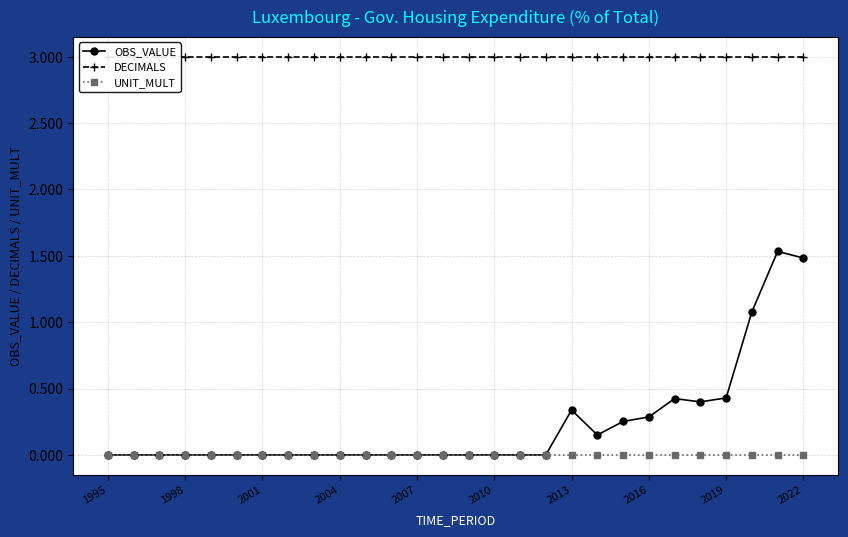

Reading left to right, extract all data points from this chart.

OBS_VALUE: 0.0	0.0	0.0	0.0	0.0	0.0	0.0	0.0	0.0	0.0	0.0	0.0	0.0	0.0	0.0	0.0	0.0	0.0	0.3	0.2	0.3	0.3	0.4	0.4	0.4	1.1	1.5	1.5
DECIMALS: 3.0	3.0	3.0	3.0	3.0	3.0	3.0	3.0	3.0	3.0	3.0	3.0	3.0	3.0	3.0	3.0	3.0	3.0	3.0	3.0	3.0	3.0	3.0	3.0	3.0	3.0	3.0	3.0
UNIT_MULT: 0.0	0.0	0.0	0.0	0.0	0.0	0.0	0.0	0.0	0.0	0.0	0.0	0.0	0.0	0.0	0.0	0.0	0.0	0.0	0.0	0.0	0.0	0.0	0.0	0.0	0.0	0.0	0.0